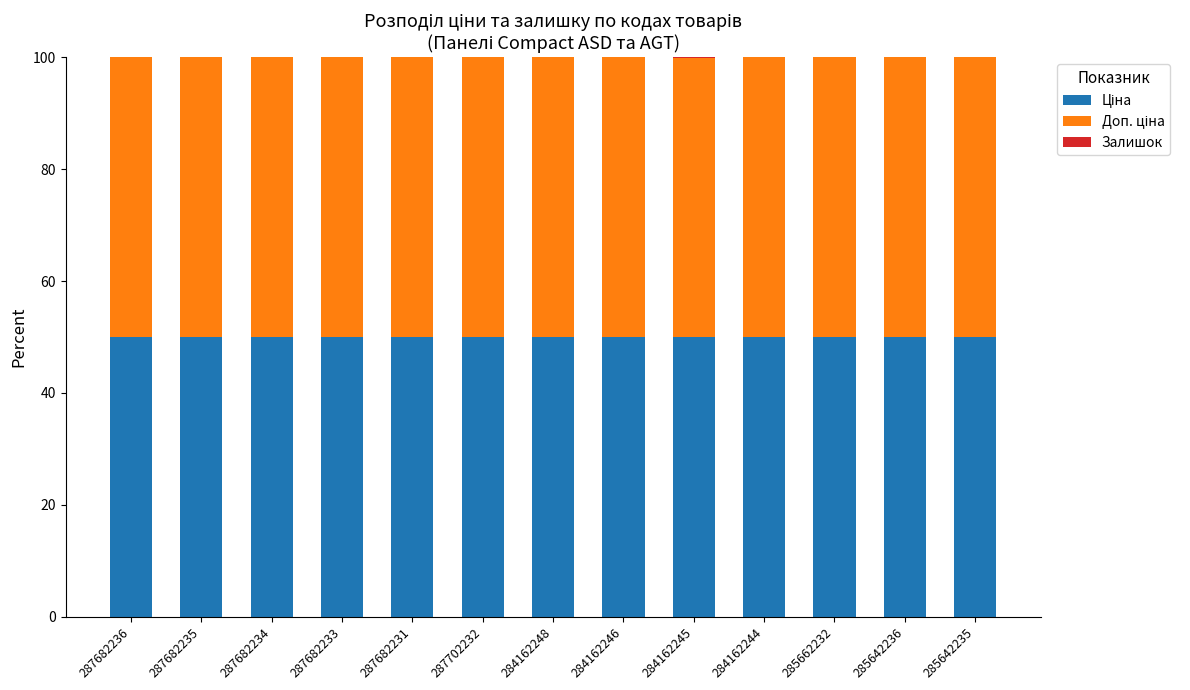

What is the total value across all series at 287702232?

100.0